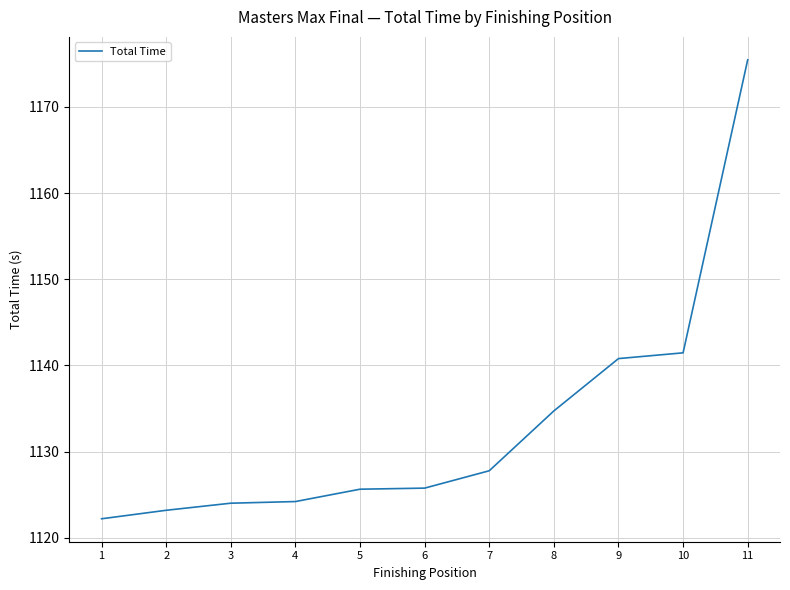

What is the difference between the maximum and minimum values?

53.3